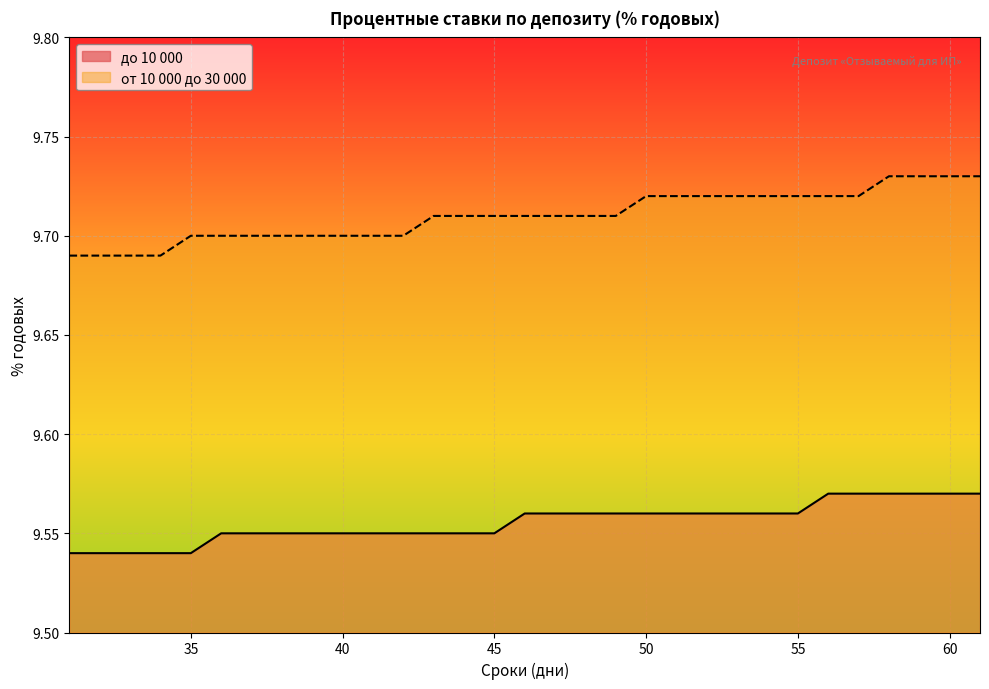

How many data points does each series have?

31